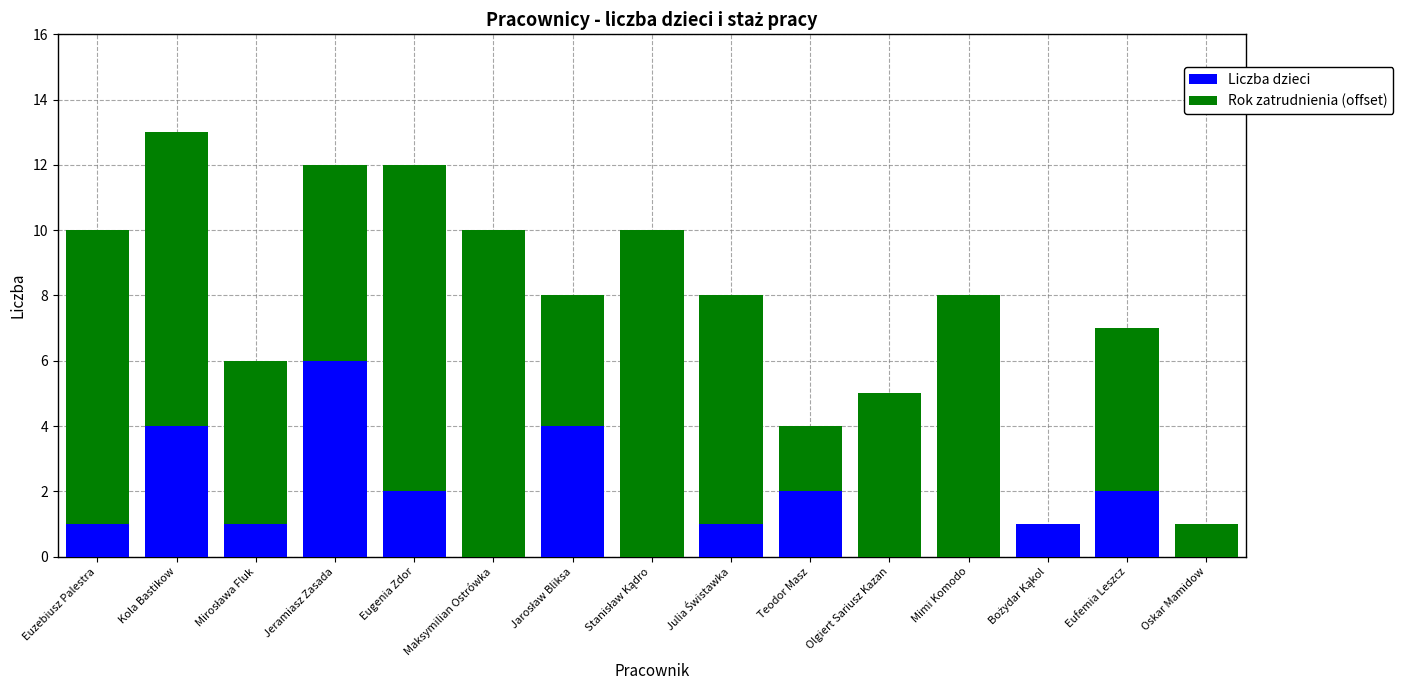

At which category is the sum across all series the highest?

Kola Bastikow